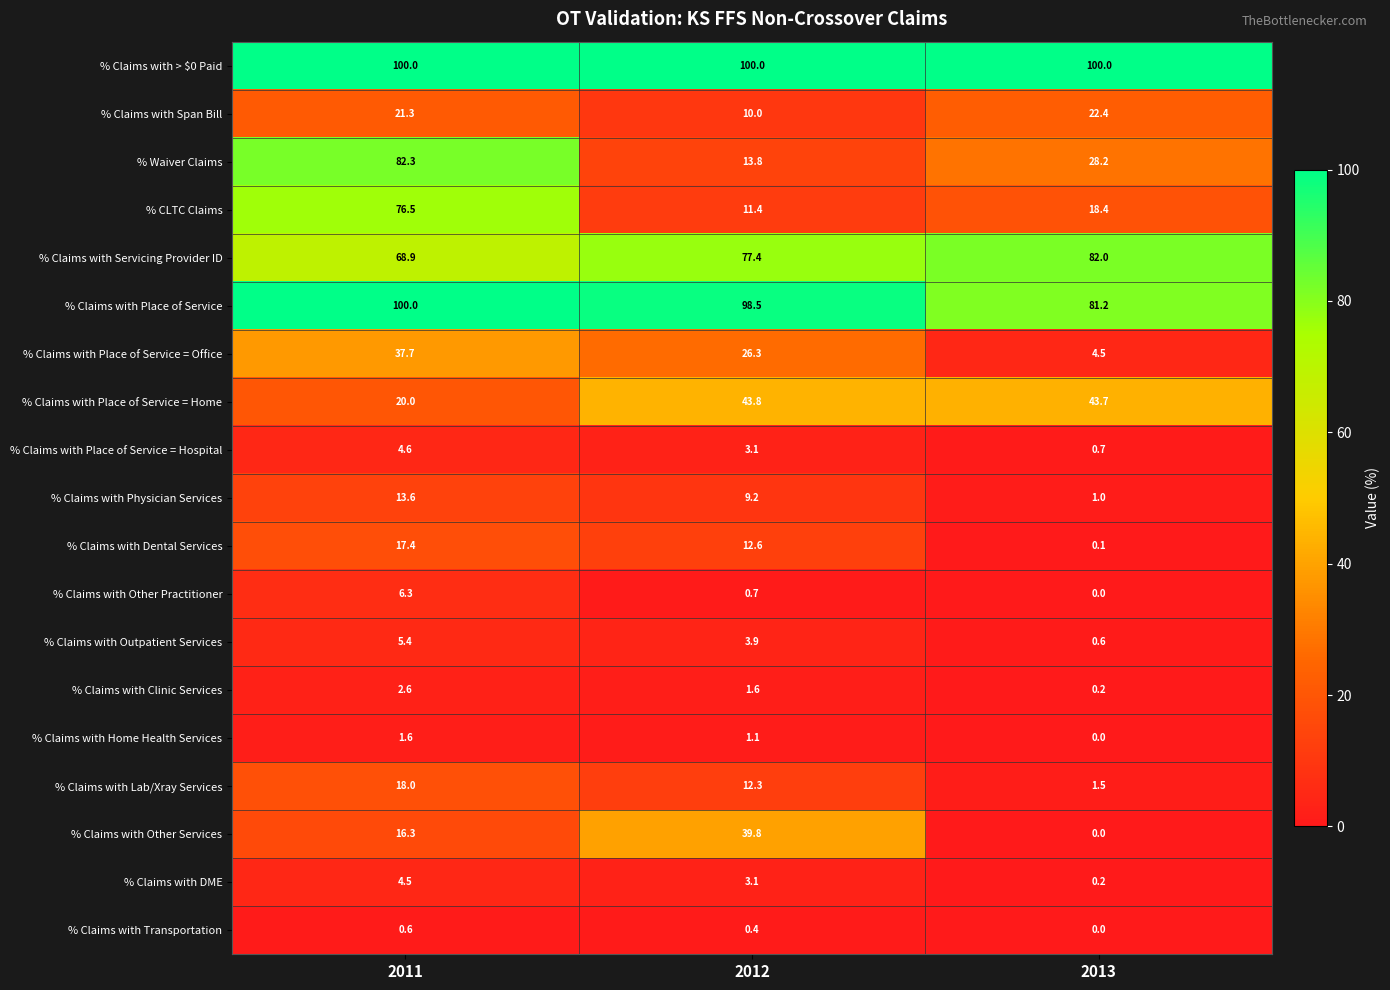

Which series has the largest total across all categories?

% Claims with > $0 Paid